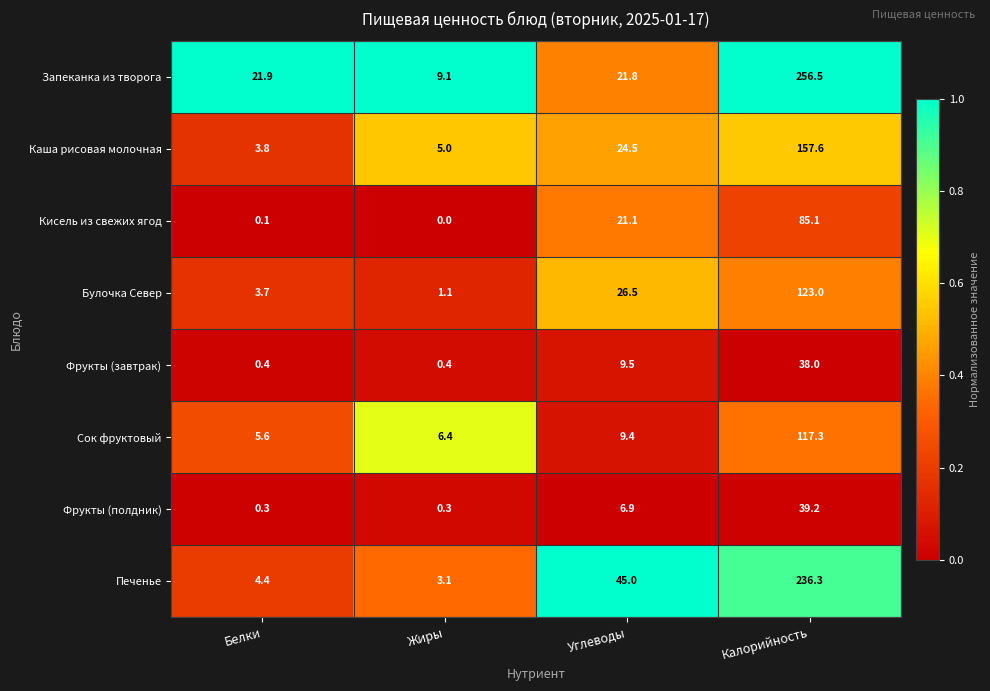

What is the approximate value of Булочка Север at Жиры?

1.1